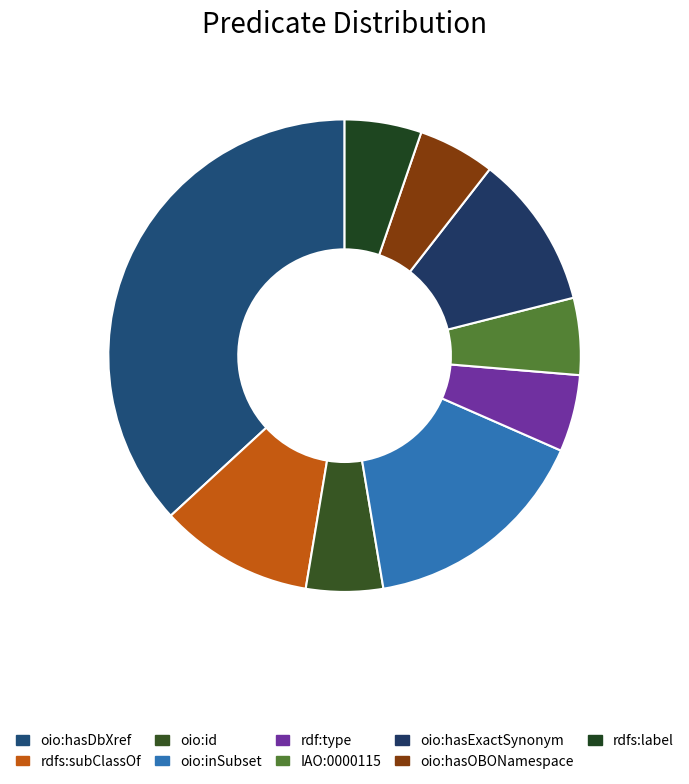

How many segments does this pie chart have?

9